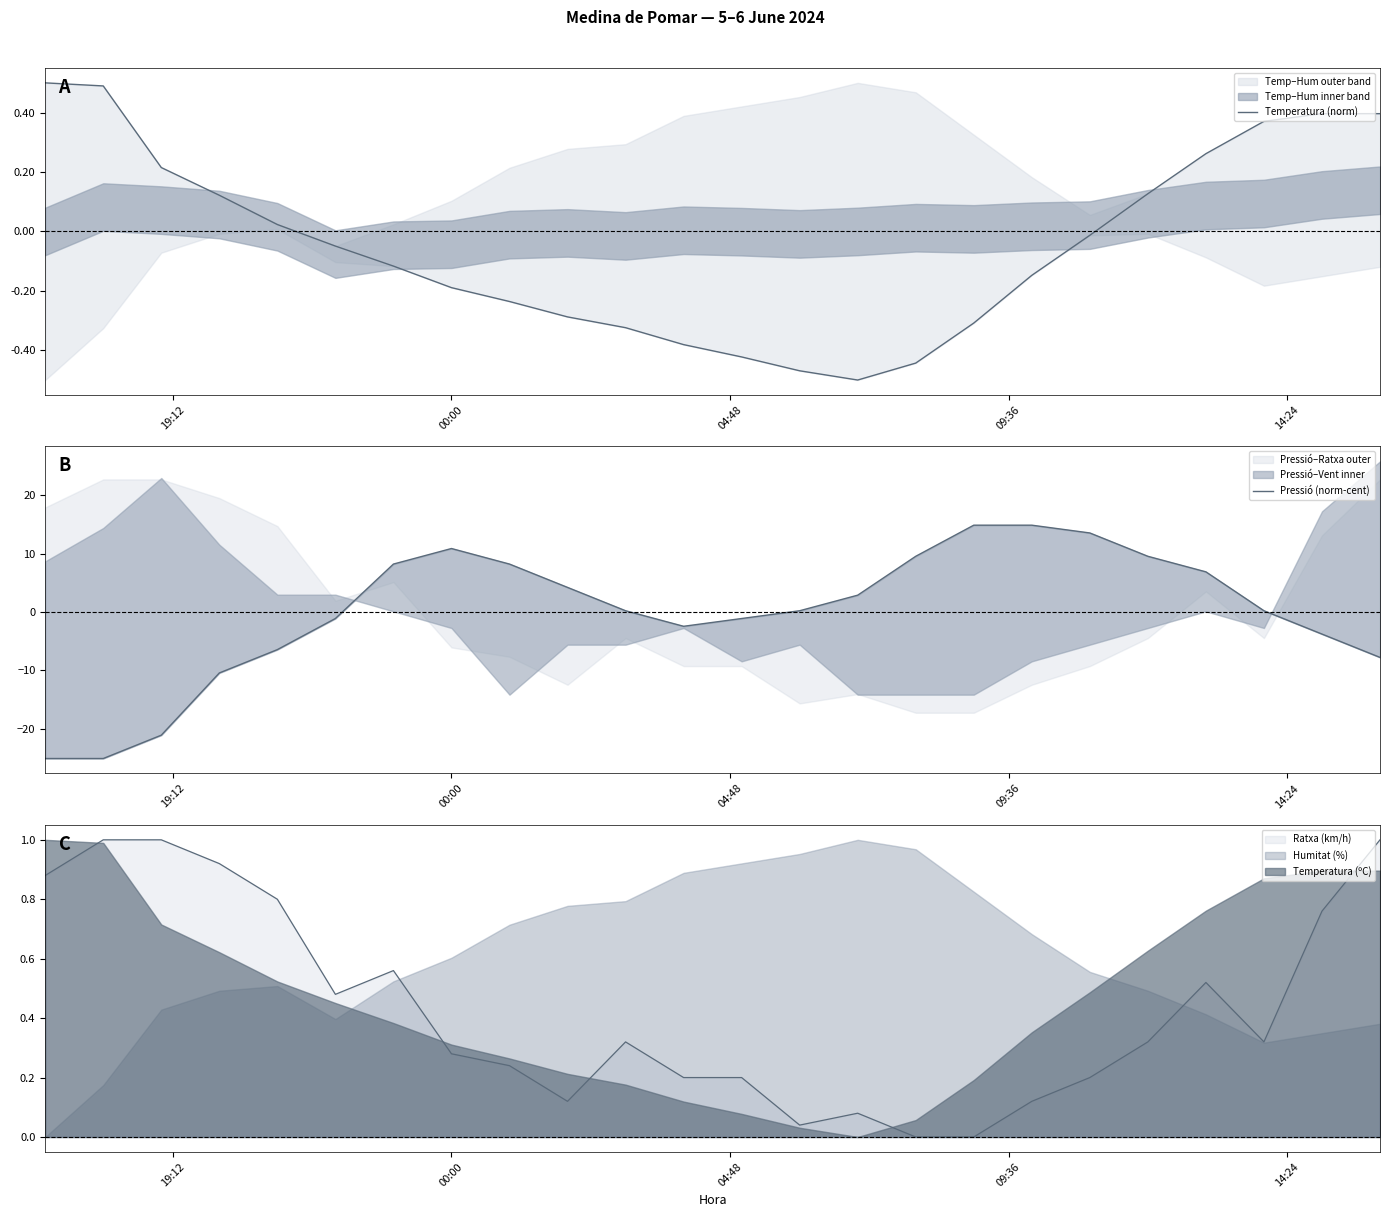

How many negative values does the Pressió (norm-cent) series have?

10